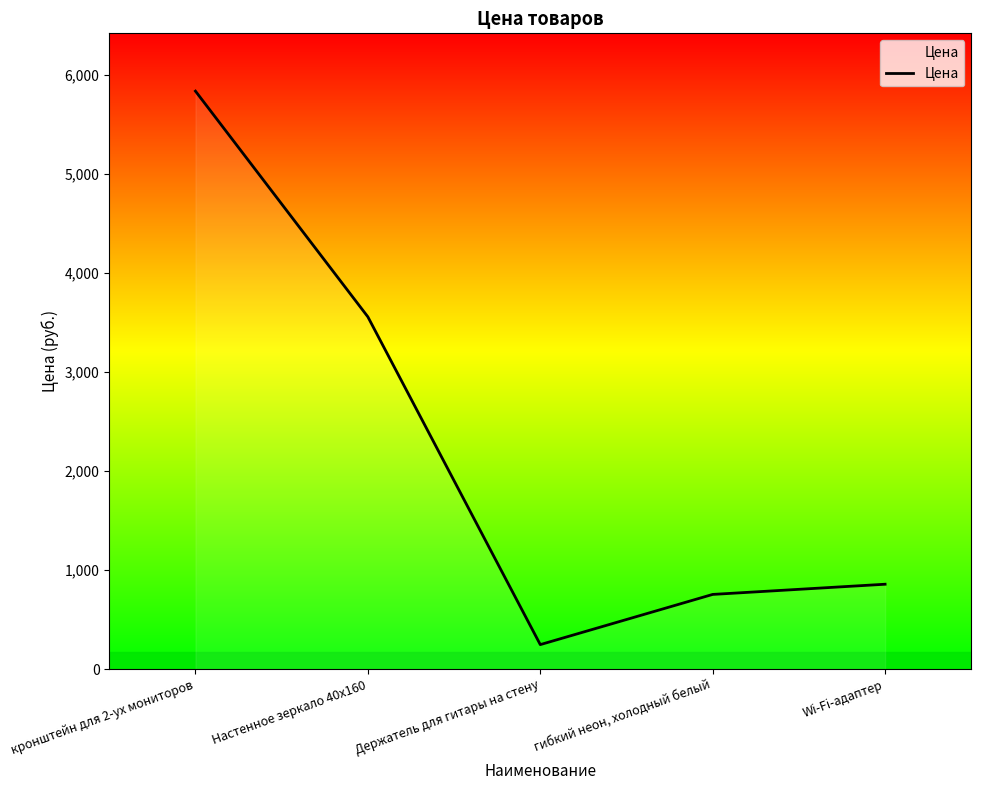

What is the minimum value shown in the chart?

247